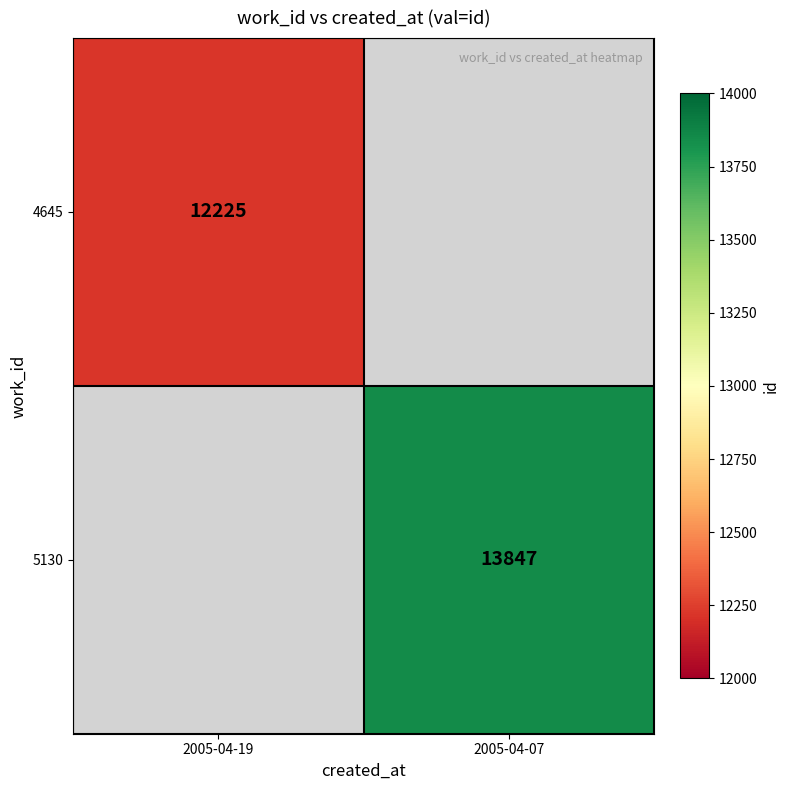

Is it true that 5130 equals 23956 at 2005-04-07?

False